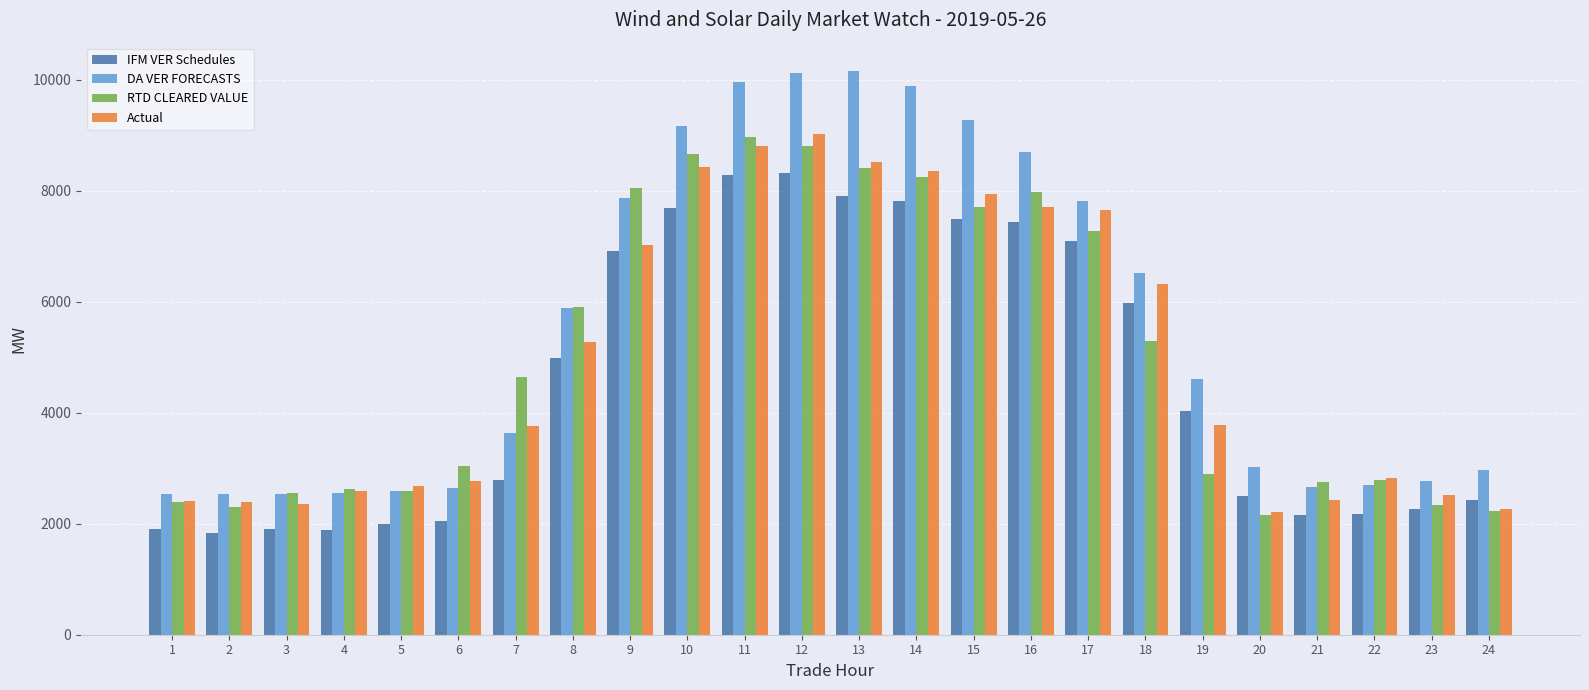

What is the difference between the second highest and minimum values in the Actual series?

6597.1